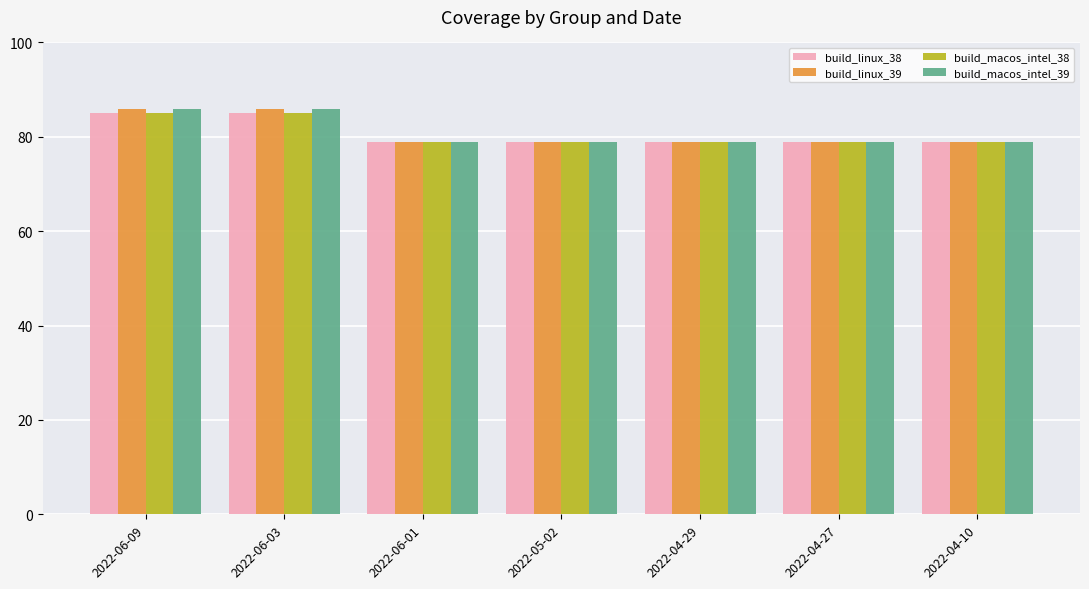

How many bars are there in each group?

4